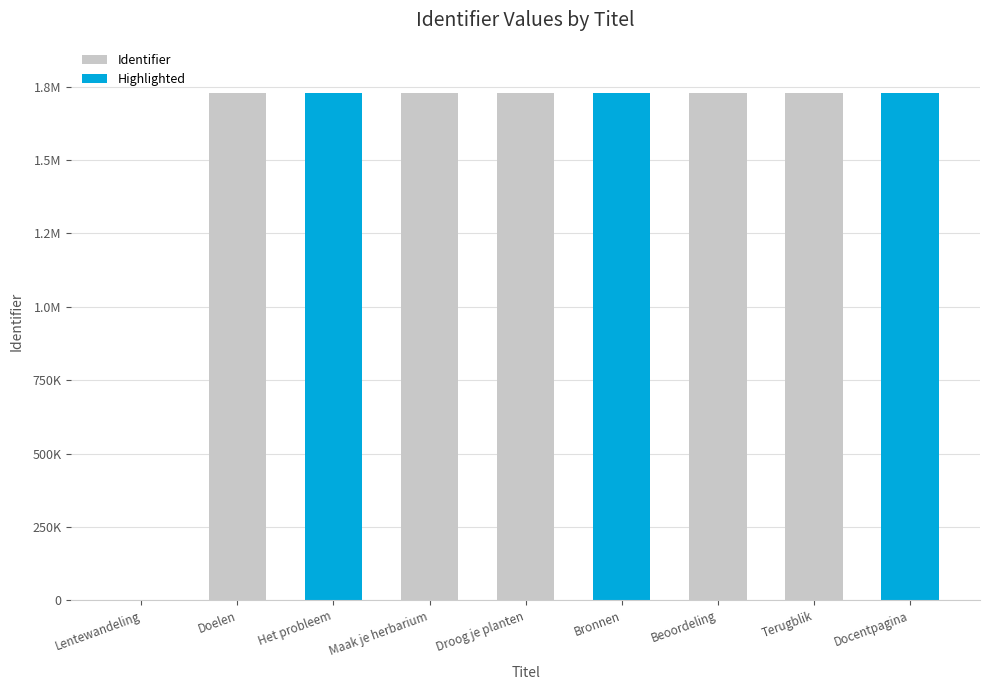

Count the number of data series in this chart.

2